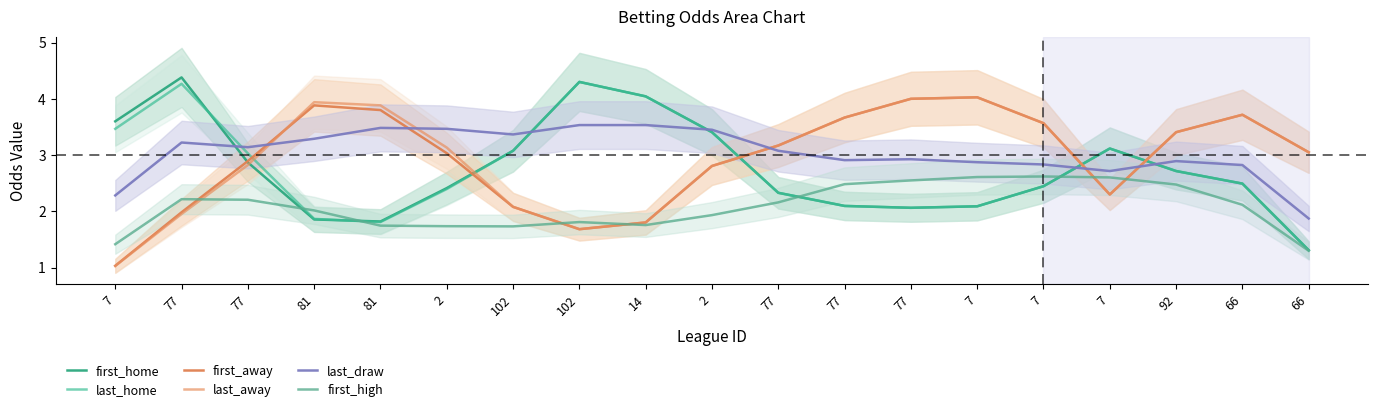

What is the minimum value shown in the chart?

1.0